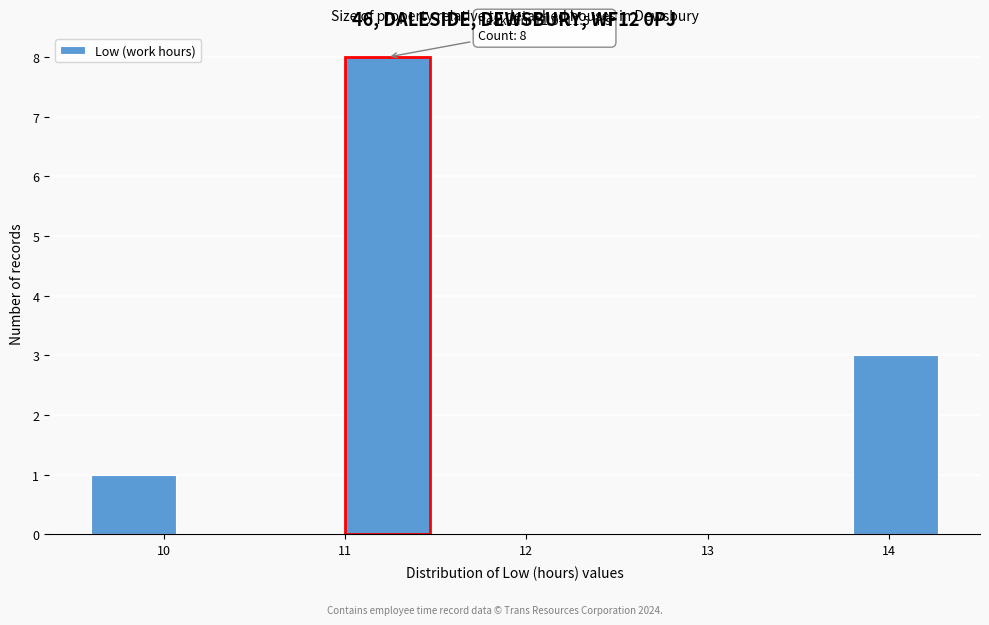

Over which range of the x-axis is the bar tallest?

11.0 to 11.5